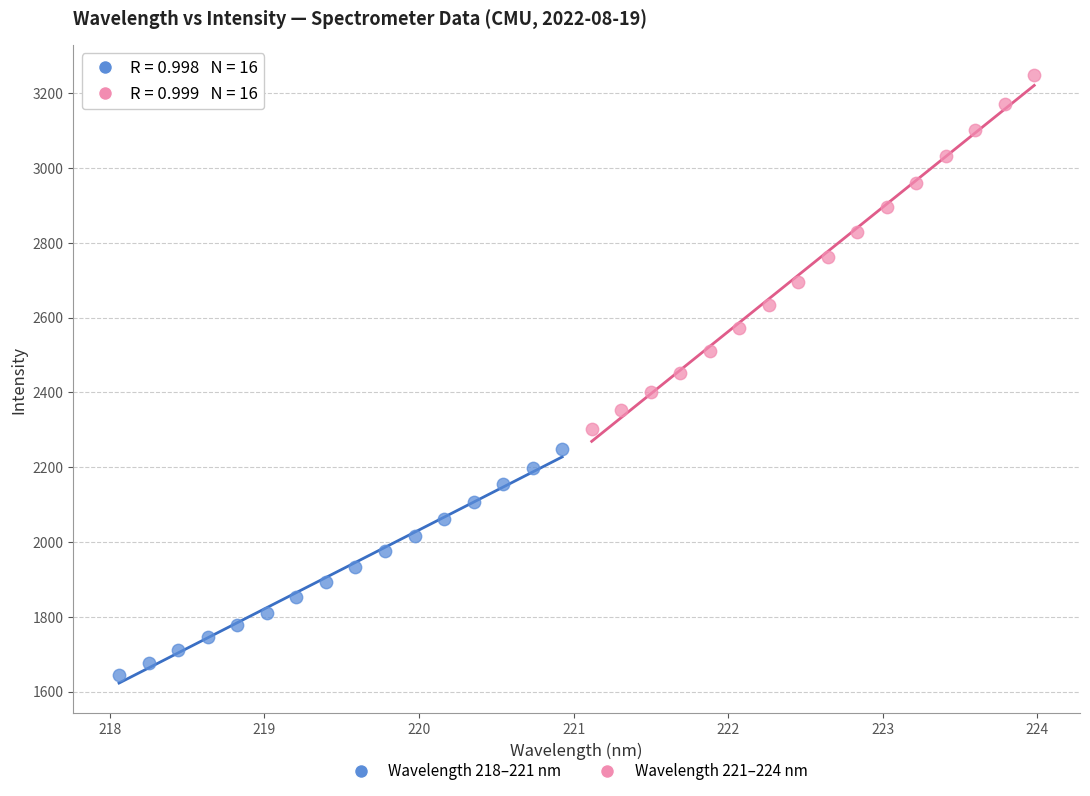

Which series has the widest spread of Y values?

Wavelength 221–224 nm